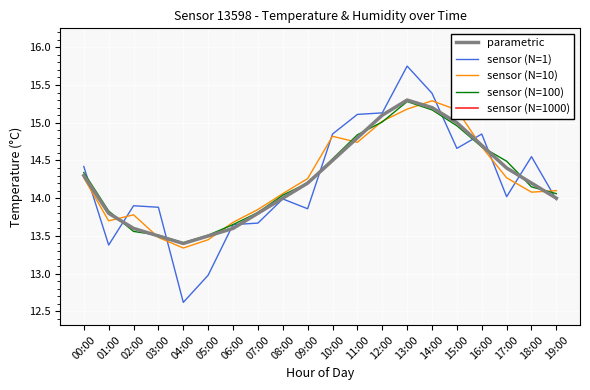

What position from the left is 09:00?

10